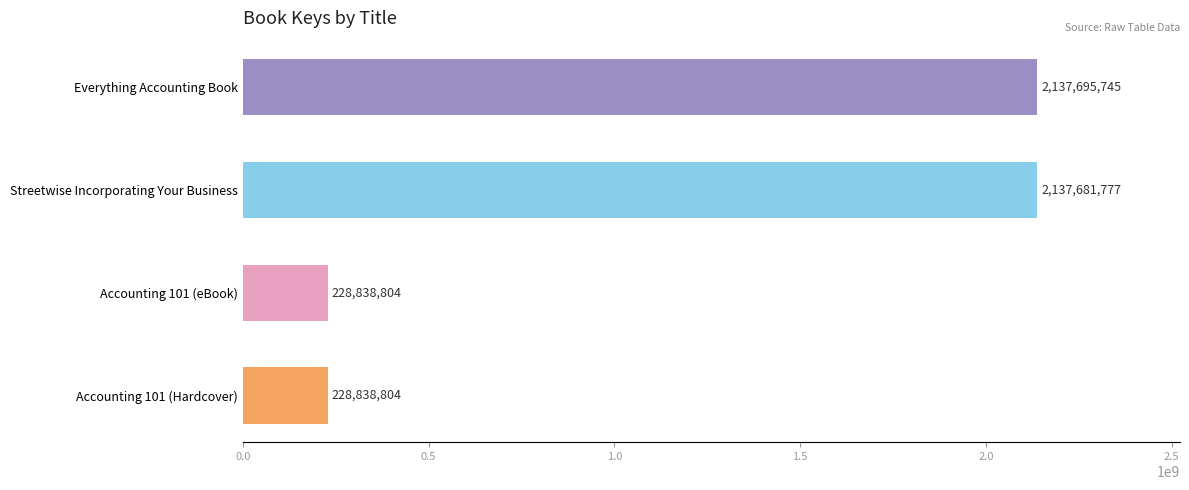

The value at Accounting 101 (eBook) is 346382858. True or false?

False